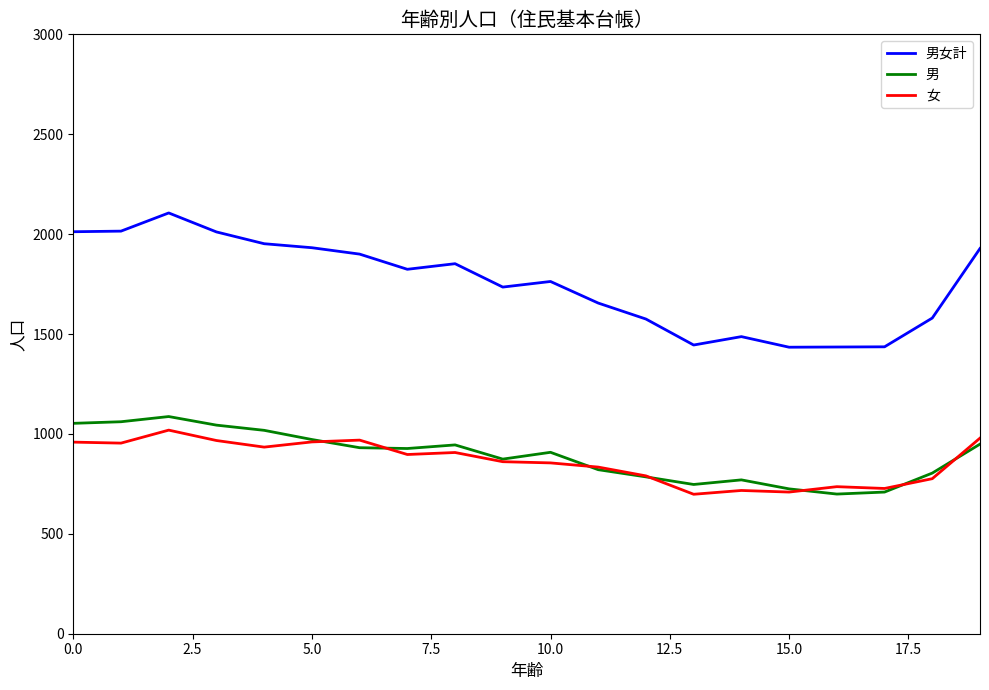

Which series has the largest total across all categories?

男女計